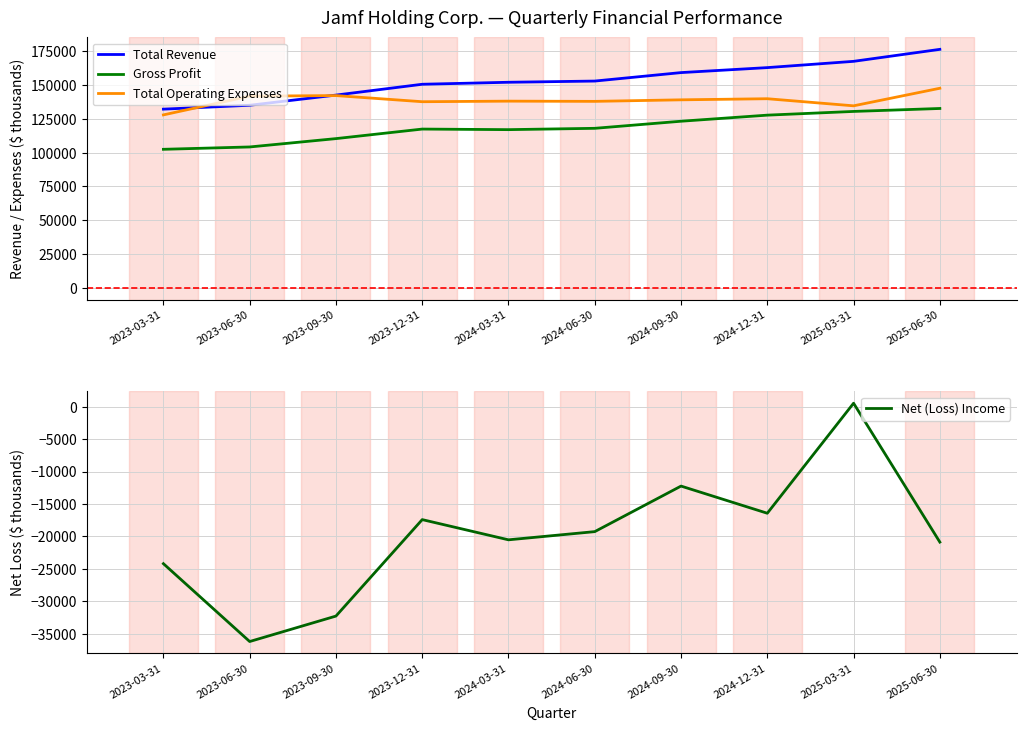

How many values in Net Loss are below zero?

9